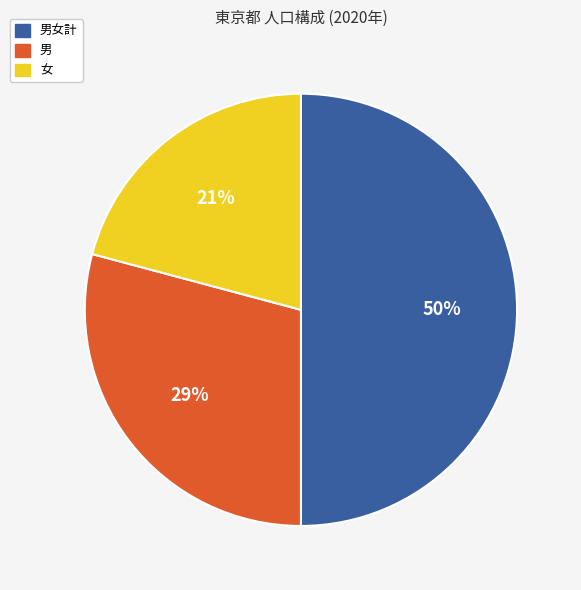

How many slices are in this pie chart?

3